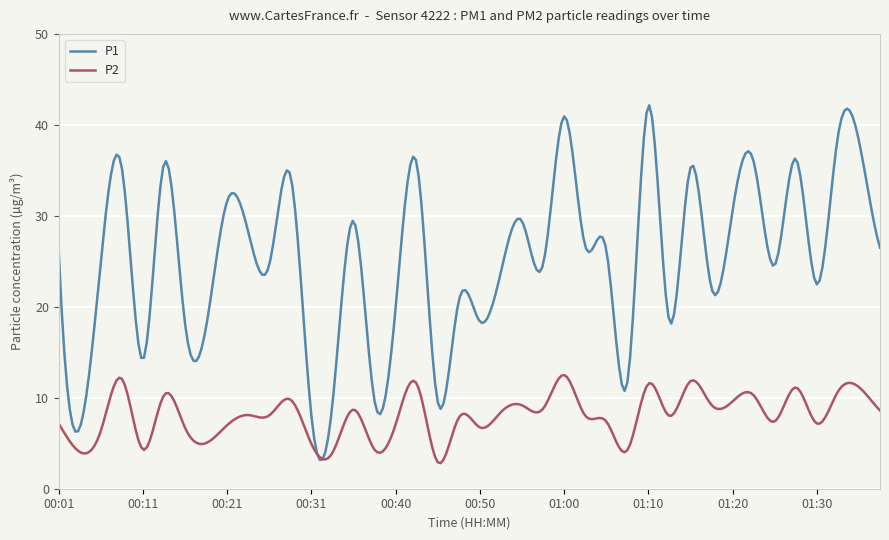

How many lines are shown in the chart?

2